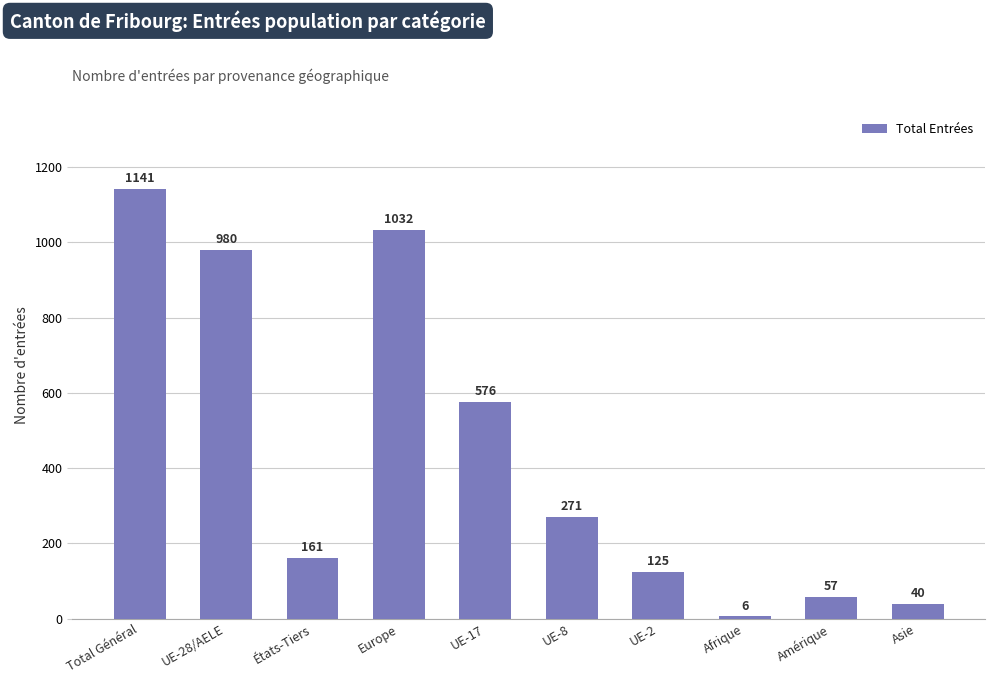

What is the value of the 4th bar from the left?

1032